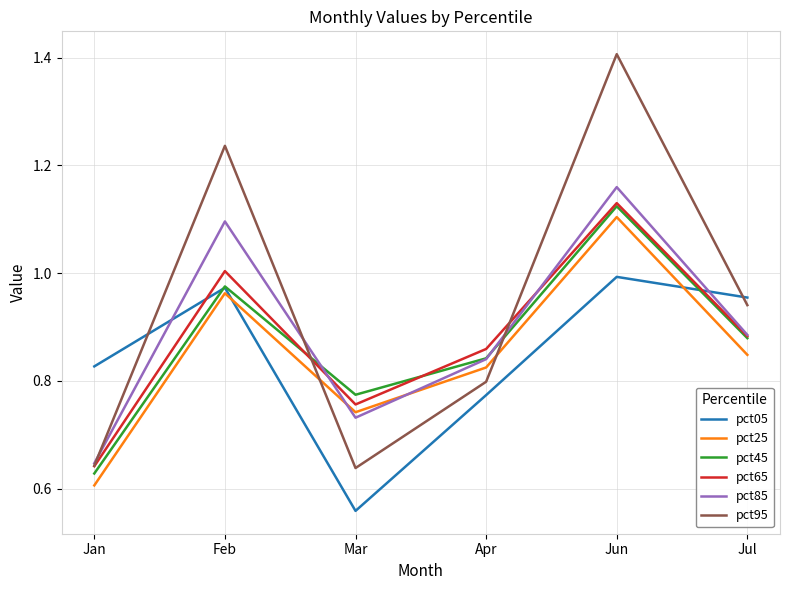

Which label corresponds to the smallest value in the chart?

Mar